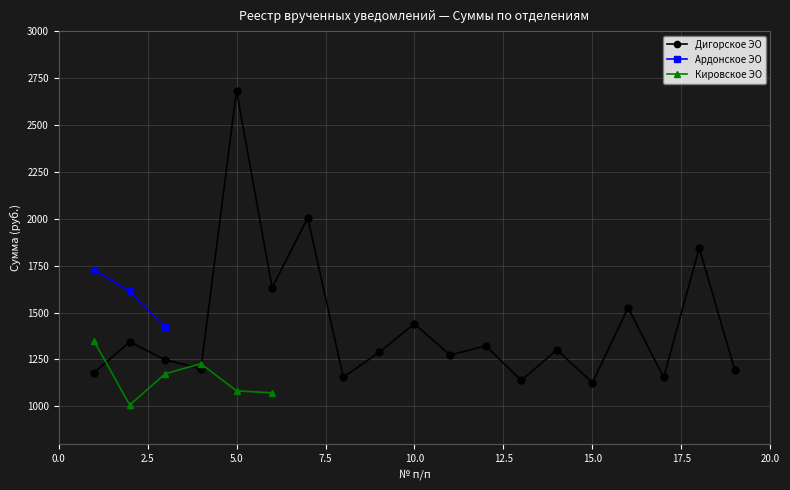

In Дигорское ЭО, how many points are lower than both neighbors (excluding endpoints)?

7